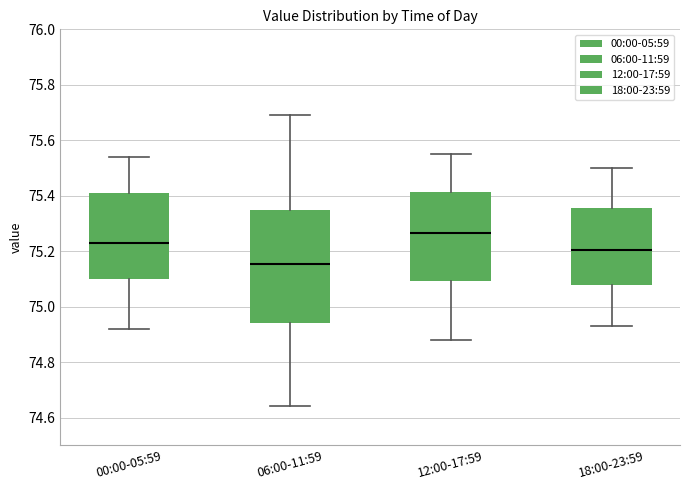

Reading left to right, transcribe this box plot: for each box, give where its median line is, the range the box spans, and where its two whiskers end, as read against the y-axis. The values are not printed on the chart, so give them approximately, as read against the axis.

00:00-05:59: median 75.24, box 75.10 to 75.42, whiskers 74.92 to 75.54
06:00-11:59: median 75.16, box 74.94 to 75.36, whiskers 74.64 to 75.70
12:00-17:59: median 75.26, box 75.10 to 75.42, whiskers 74.88 to 75.56
18:00-23:59: median 75.20, box 75.08 to 75.36, whiskers 74.94 to 75.50